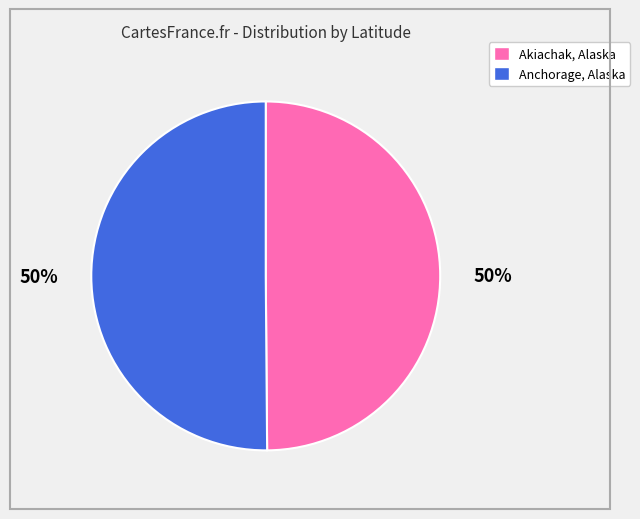

To the nearest percent, what is the average slice percentage?

50%